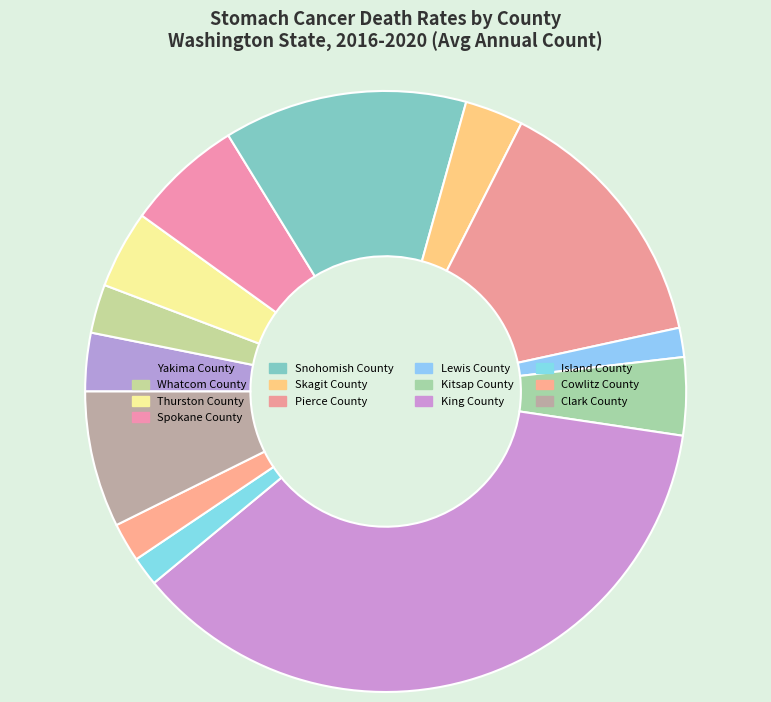

To the nearest percent, what is the difference between the Kitsap County and Pierce County slice percentages?

10%